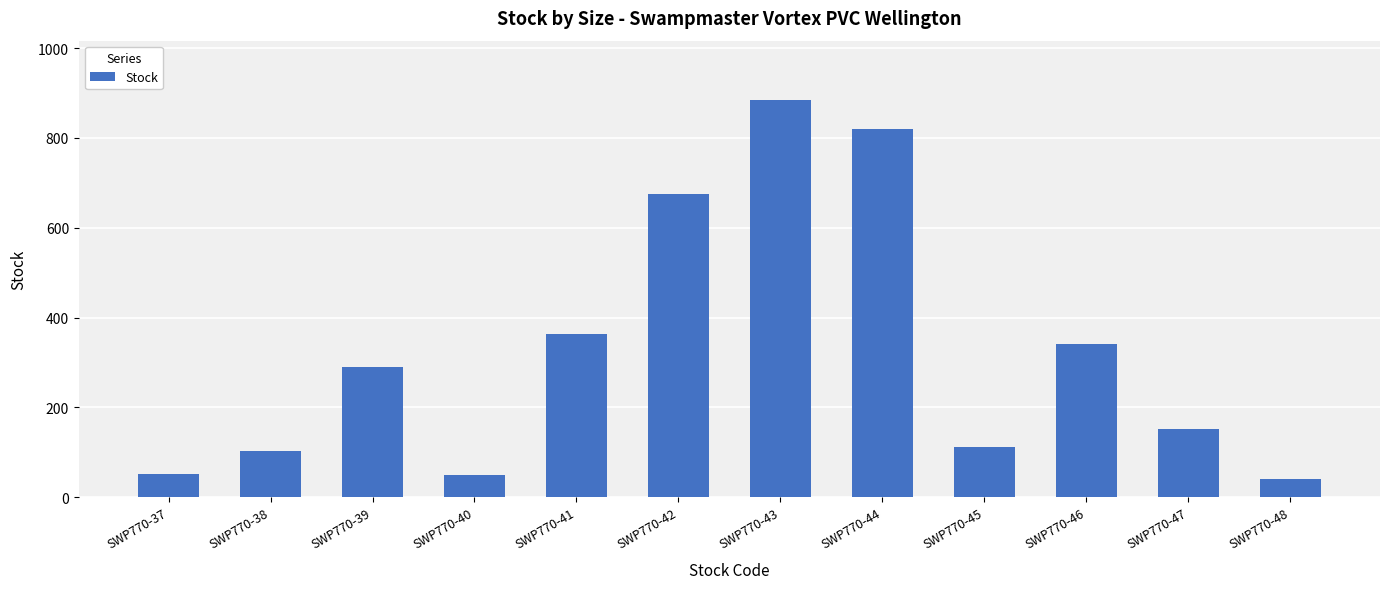

What is the ratio of the value at SWP770-46 to the value at SWP770-42?

0.5